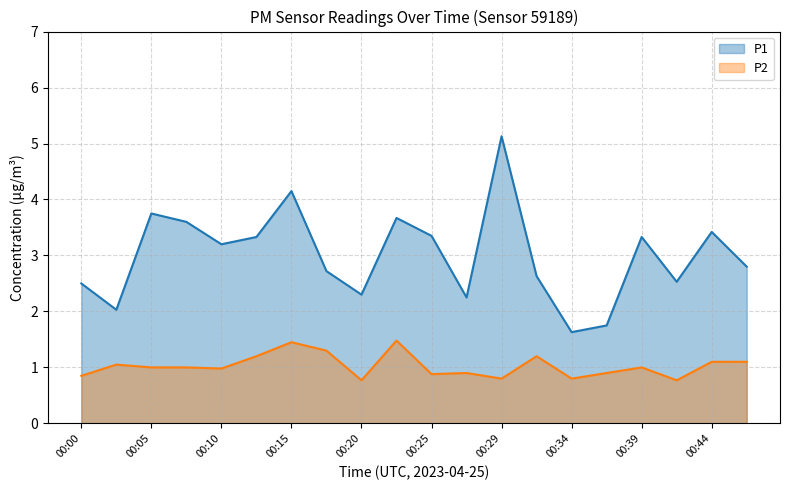

Rank the categories by P2 value from highest to lowest.

00:22, 00:15, 00:17, 00:12, 00:32, 00:44, 00:47, 00:02, 00:05, 00:07, 00:39, 00:10, 00:27, 00:37, 00:25, 00:00, 00:29, 00:34, 00:20, 00:42